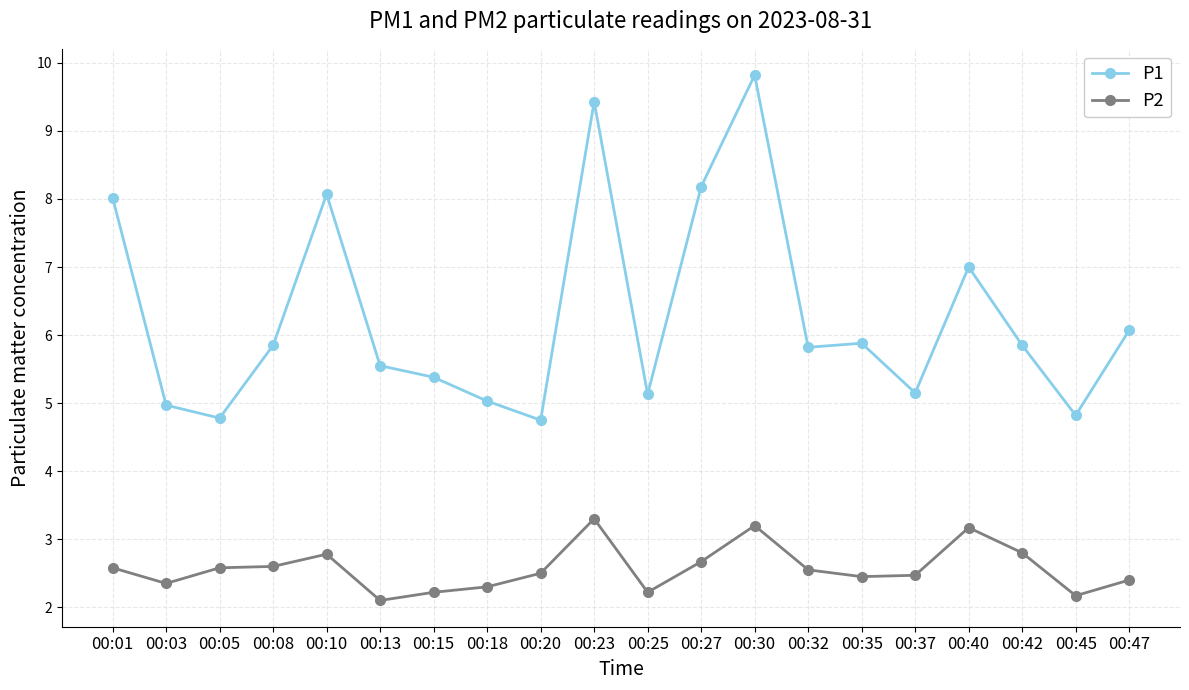

Which series has the largest range (max minus min)?

P1